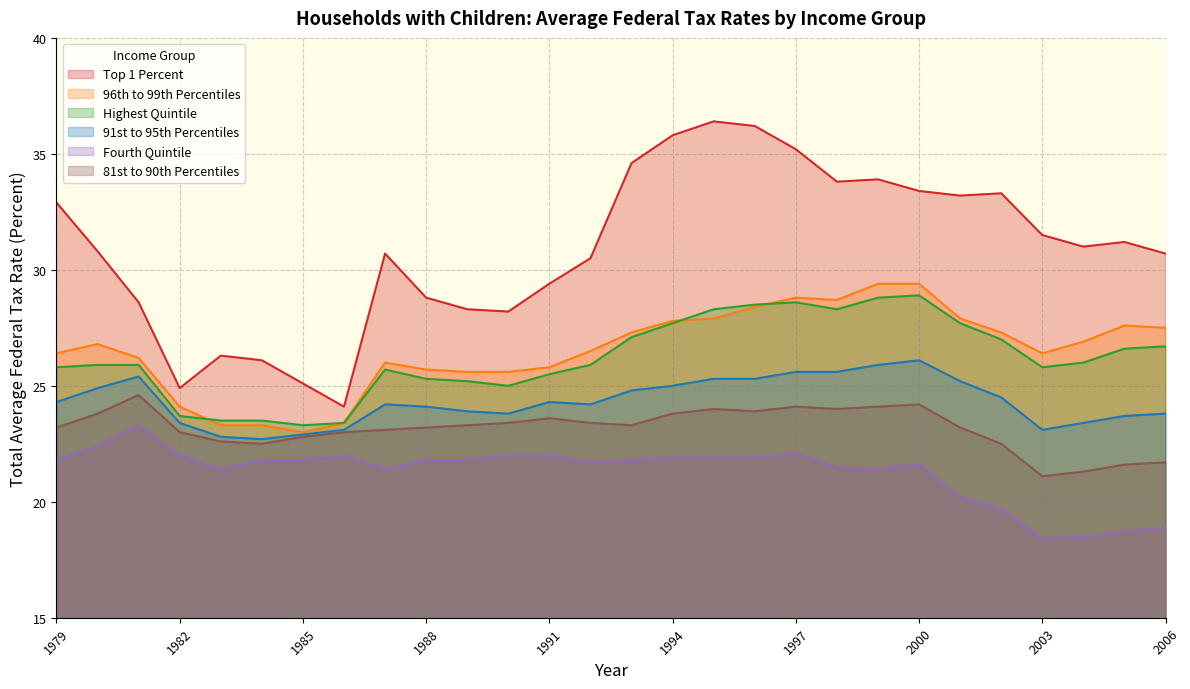

What is the value of the 81st to 90th Percentiles point at the 15th from the left?

23.3